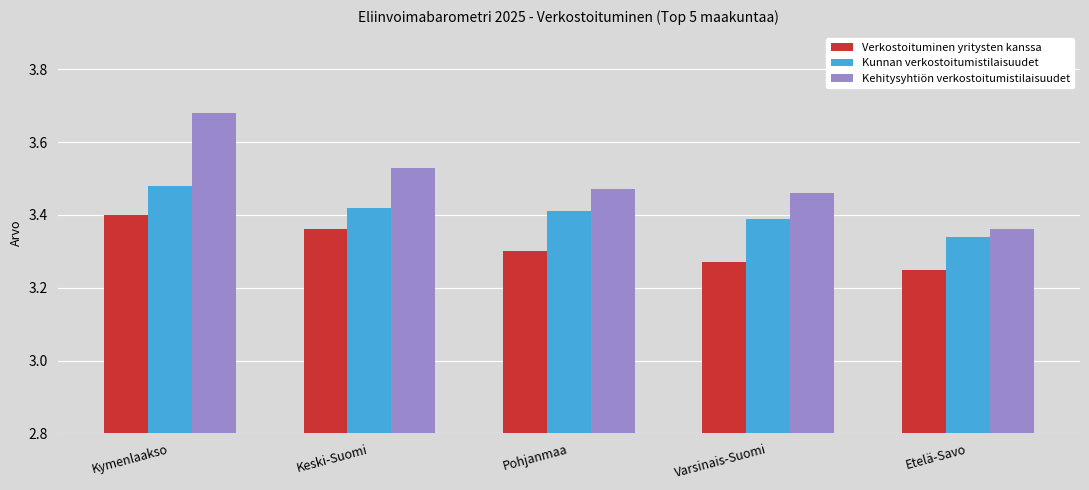

Which series has the largest range (max minus min)?

Kehitysyhtiön verkostoitumistilaisuudet